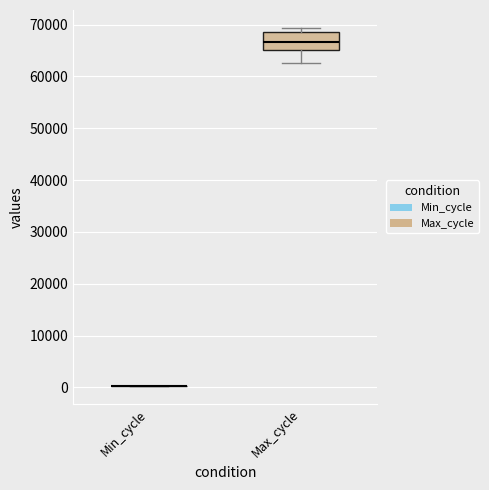

Where does the lower whisker of the box for Max_cycle end on the y-axis? The values are not printed on the chart, so give them approximately, as read against the axis.

63000